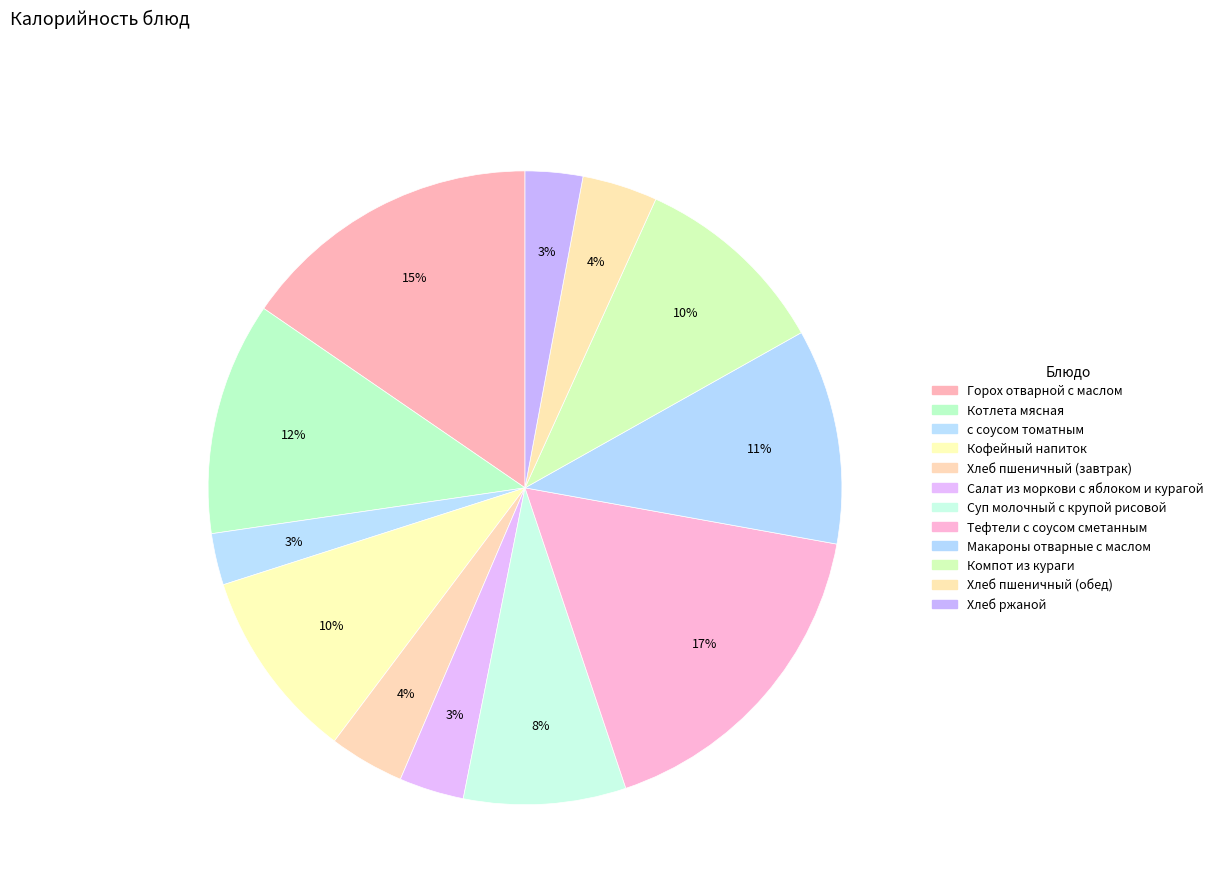

Does Горох отварной с маслом account for over 50% of the chart?

No